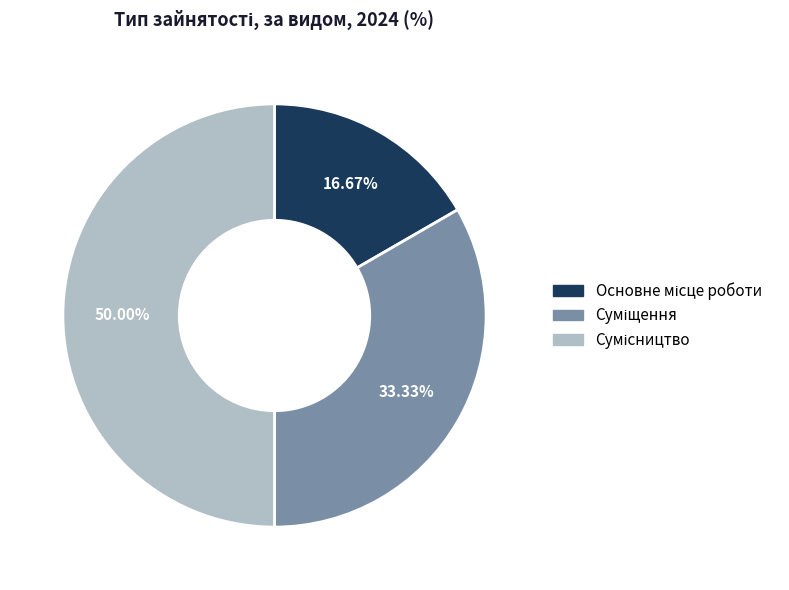

How many segments does this pie chart have?

3